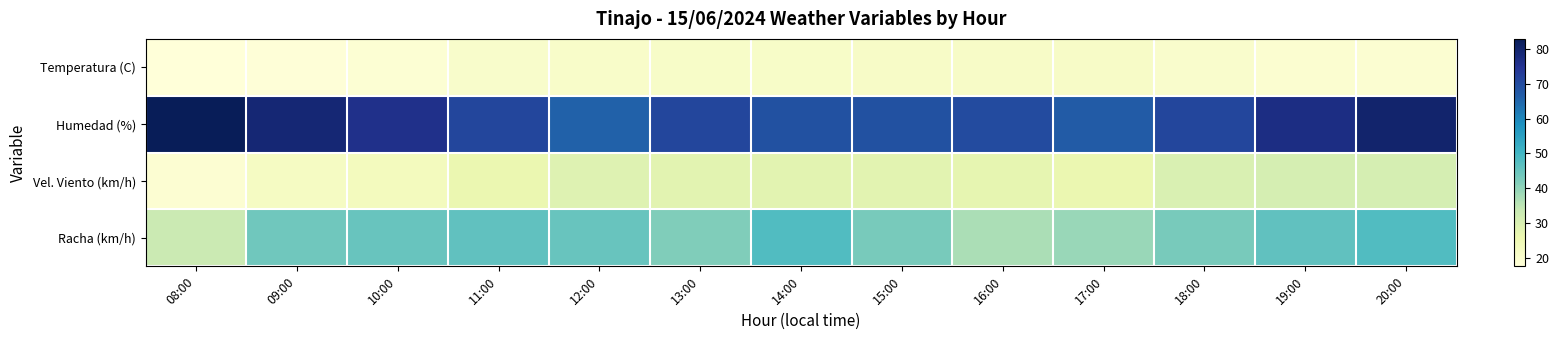

Count the number of data series in this chart.

4